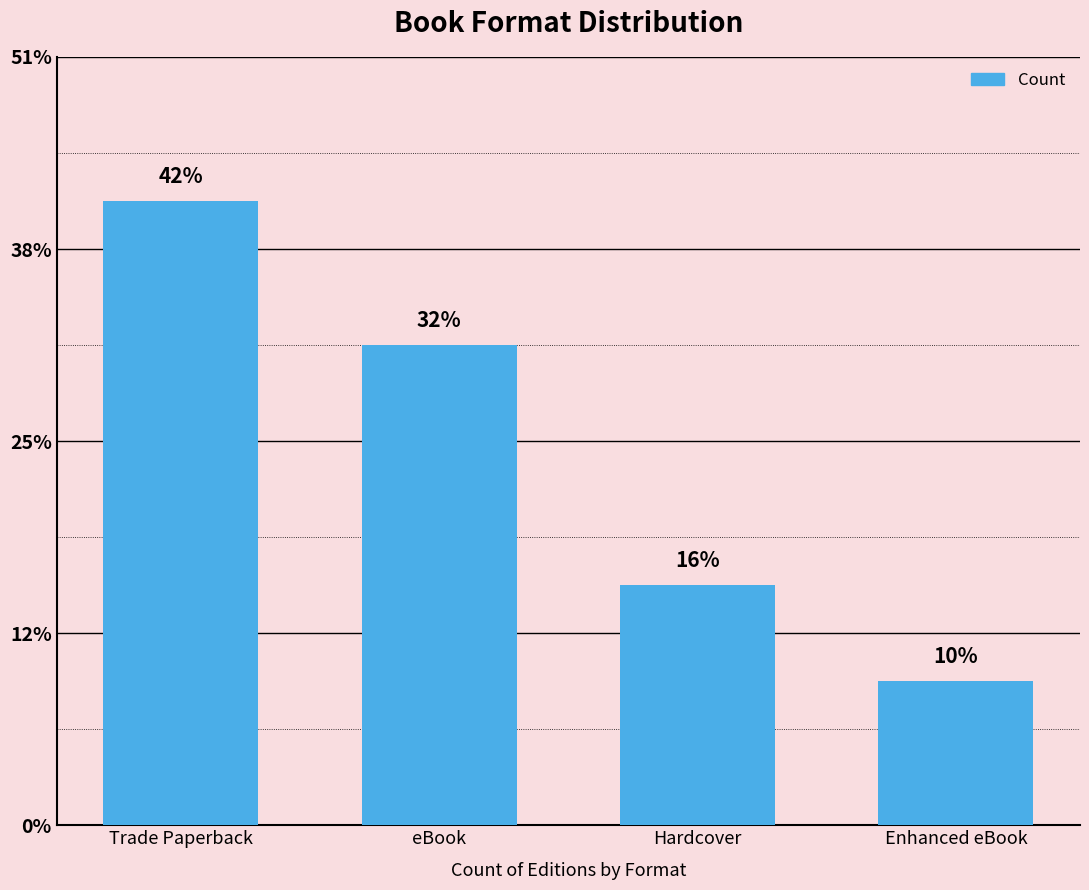

What position from the right is Trade Paperback?

4